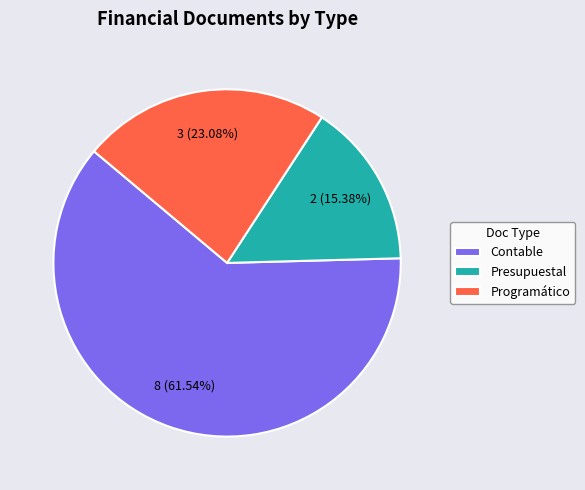

What portion of the pie excludes Presupuestal?

84.6%